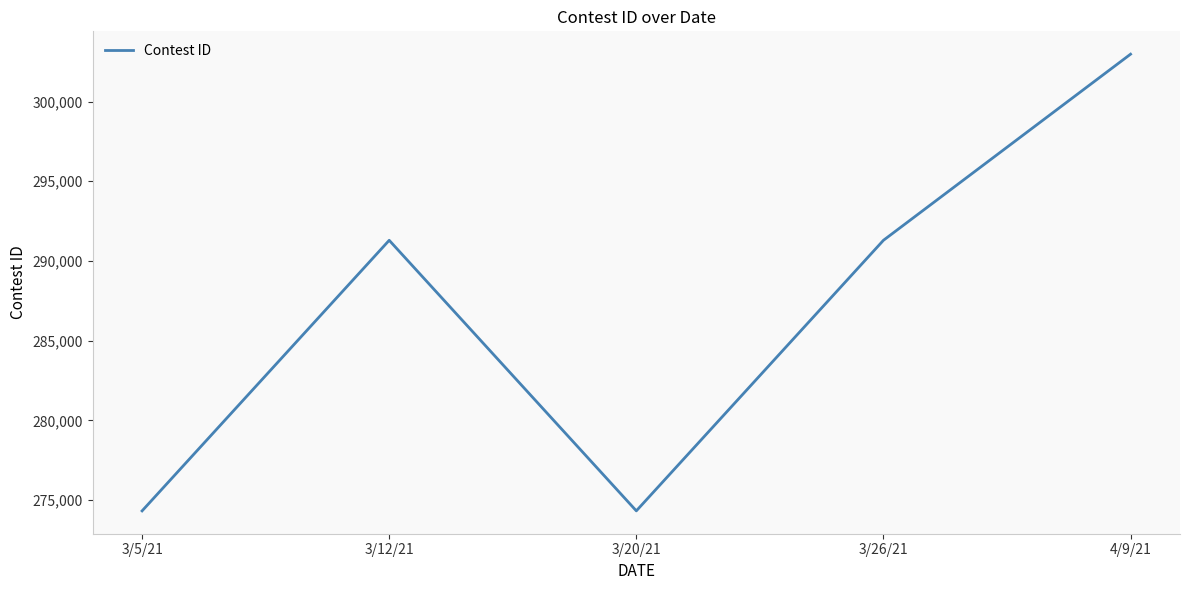

The chart shows a value of 291298 at 3/26/21. True or false?

True